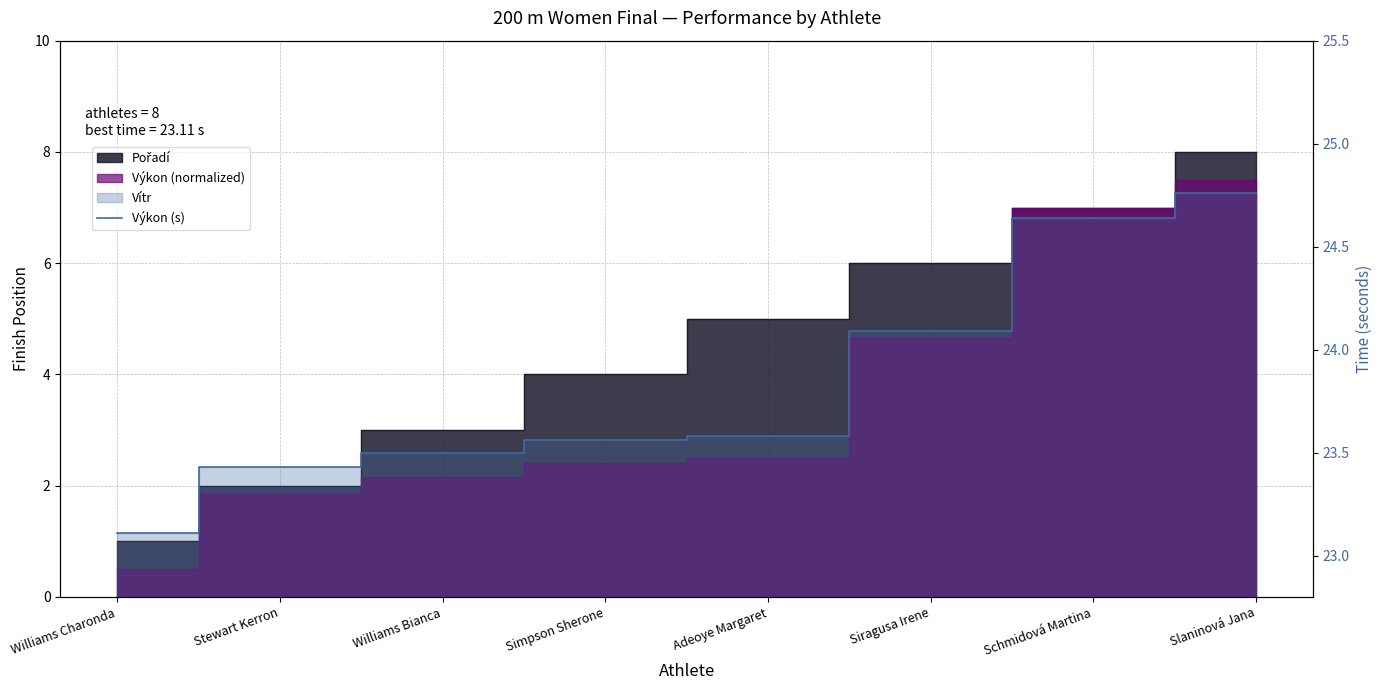

Reading right to left, list all the values displayed in this chart.

24.8	24.6	24.1	23.6	23.6	23.5	23.4	23.1